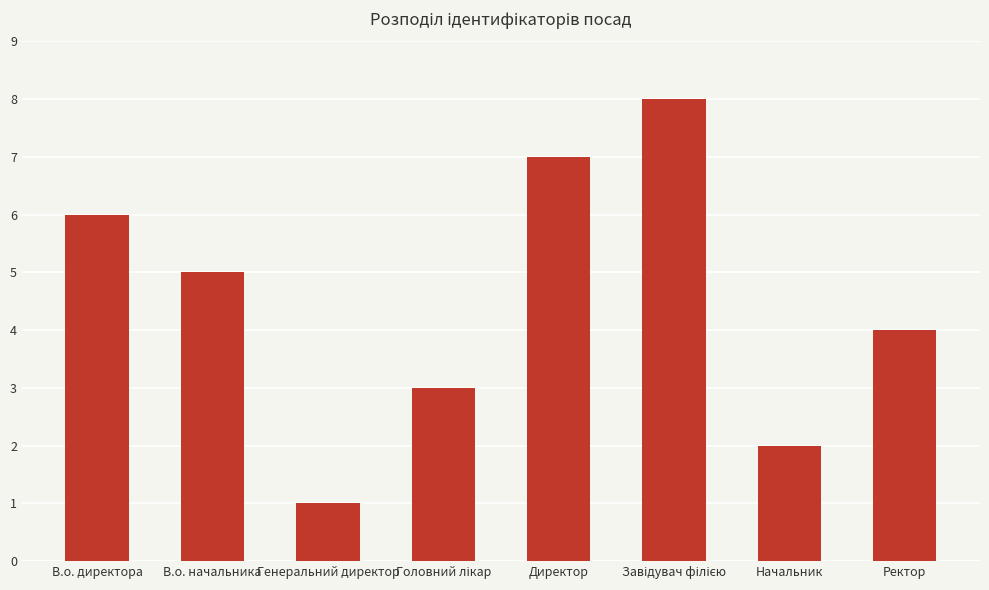

The chart shows a value of 4 at Ректор. True or false?

True